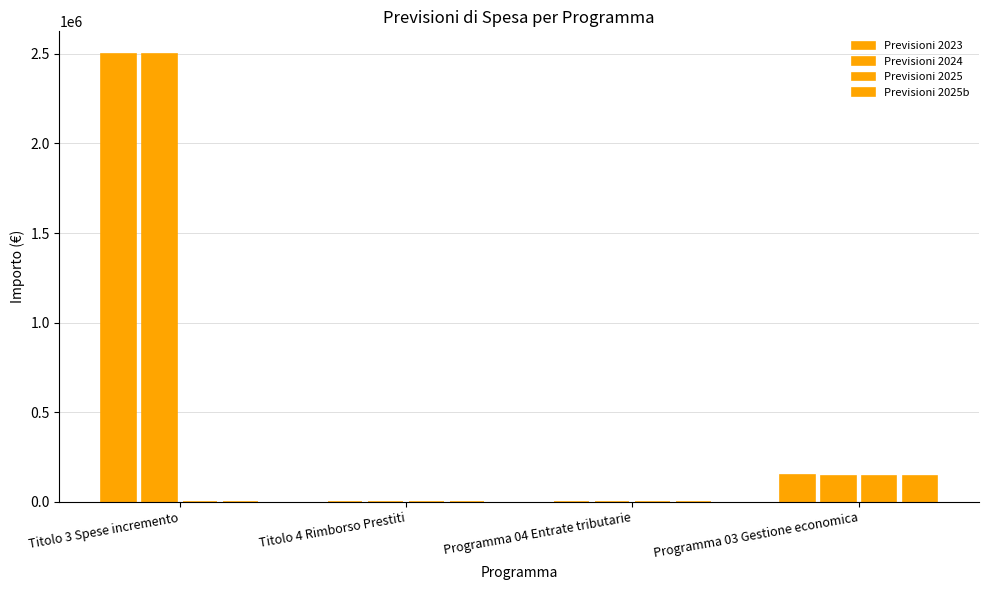

What is the average value of the Previsioni 2023 series?

662625